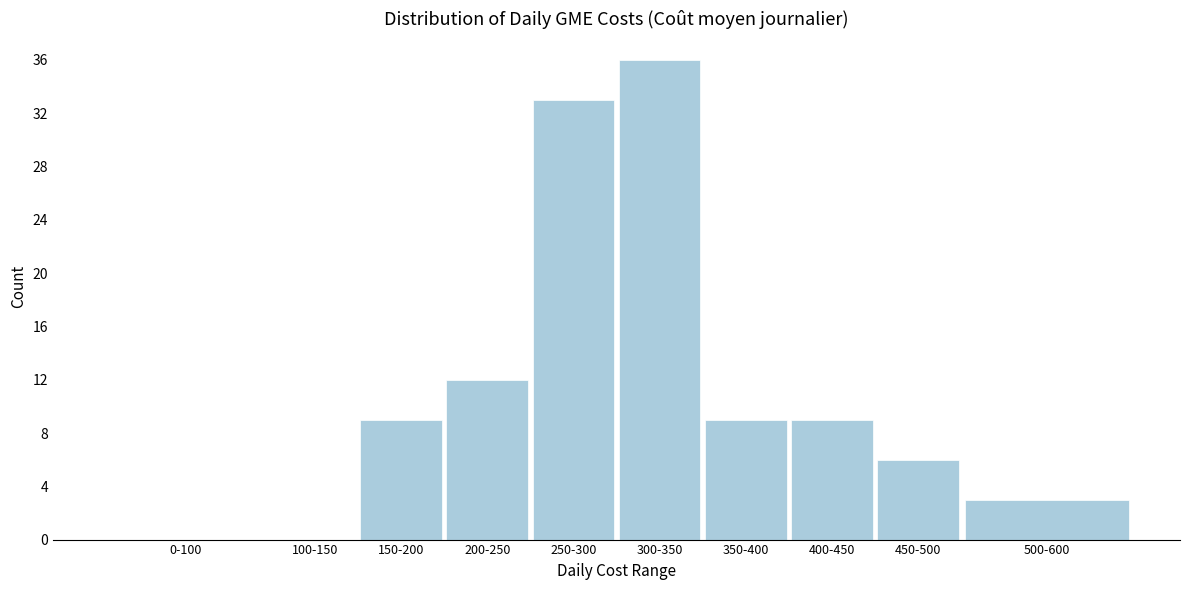

Reading left to right, what are all the values shown in this chart?

0-100=0	100-150=0	150-200=9	200-250=12	250-300=33	300-350=36	350-400=9	400-450=9	450-500=6	500-600=3